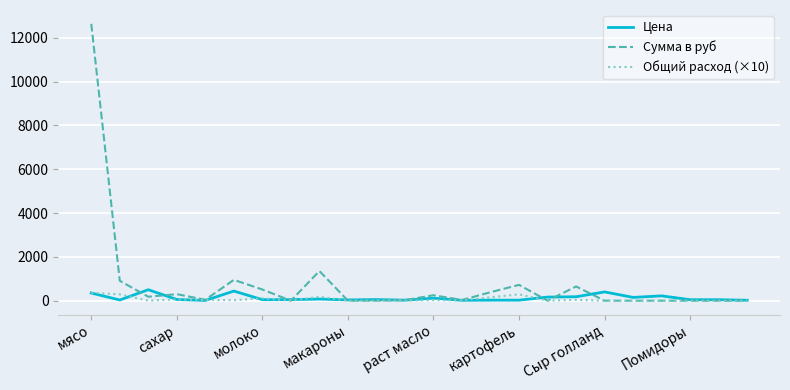

What is the maximum value for Сумма в руб?

12635.0